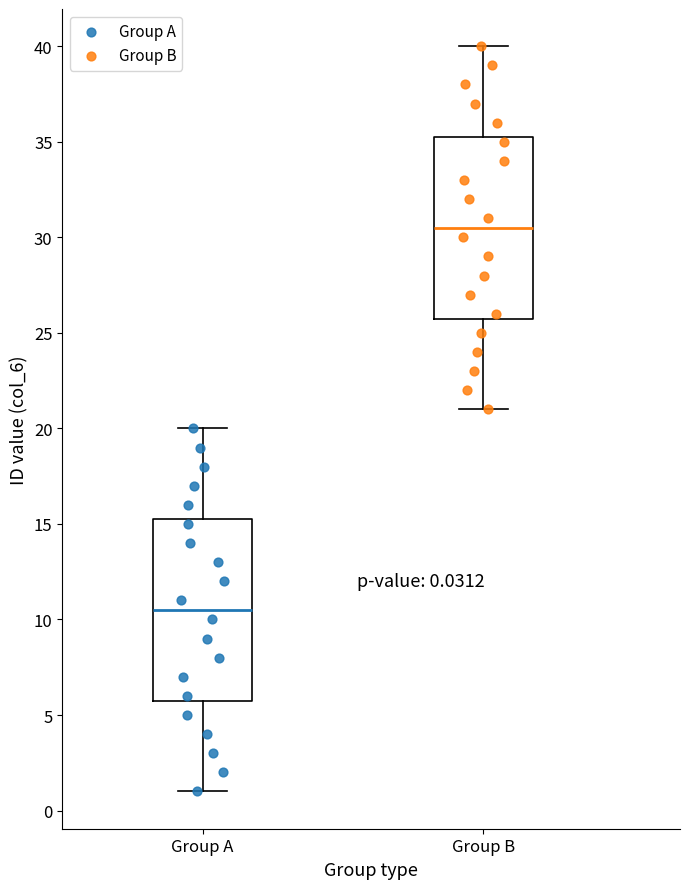

Which box has the lowest median line?

Group A